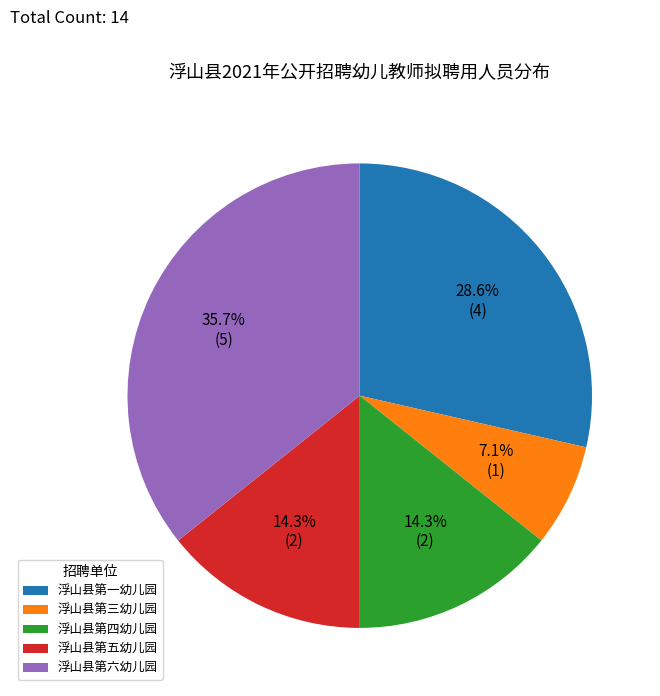

How many slices are in this pie chart?

5